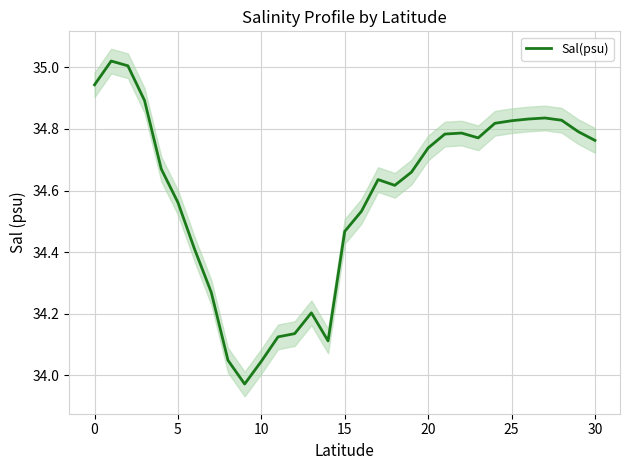

True or false: the data has more than 0 interior local peaks.

True